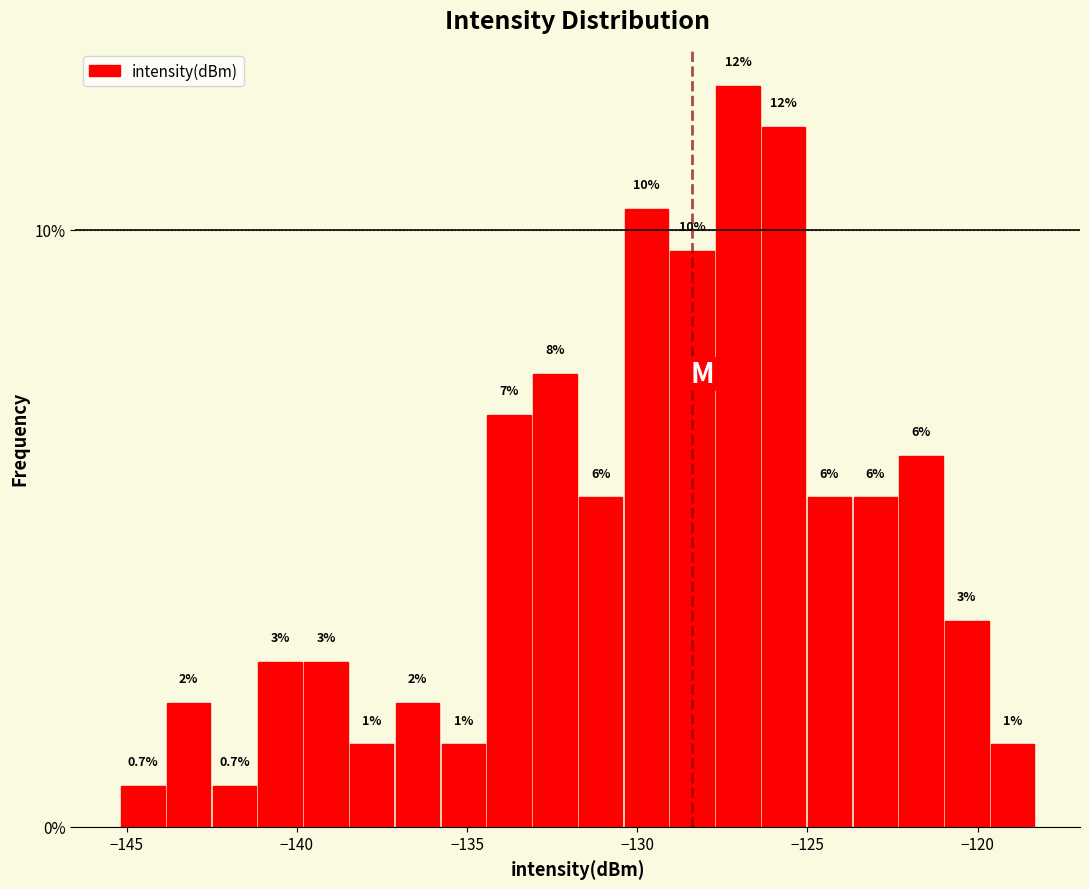

Around what value on the x-axis is the tallest bar? Give the approximate position of its centre, as read against the axis.

-127.0